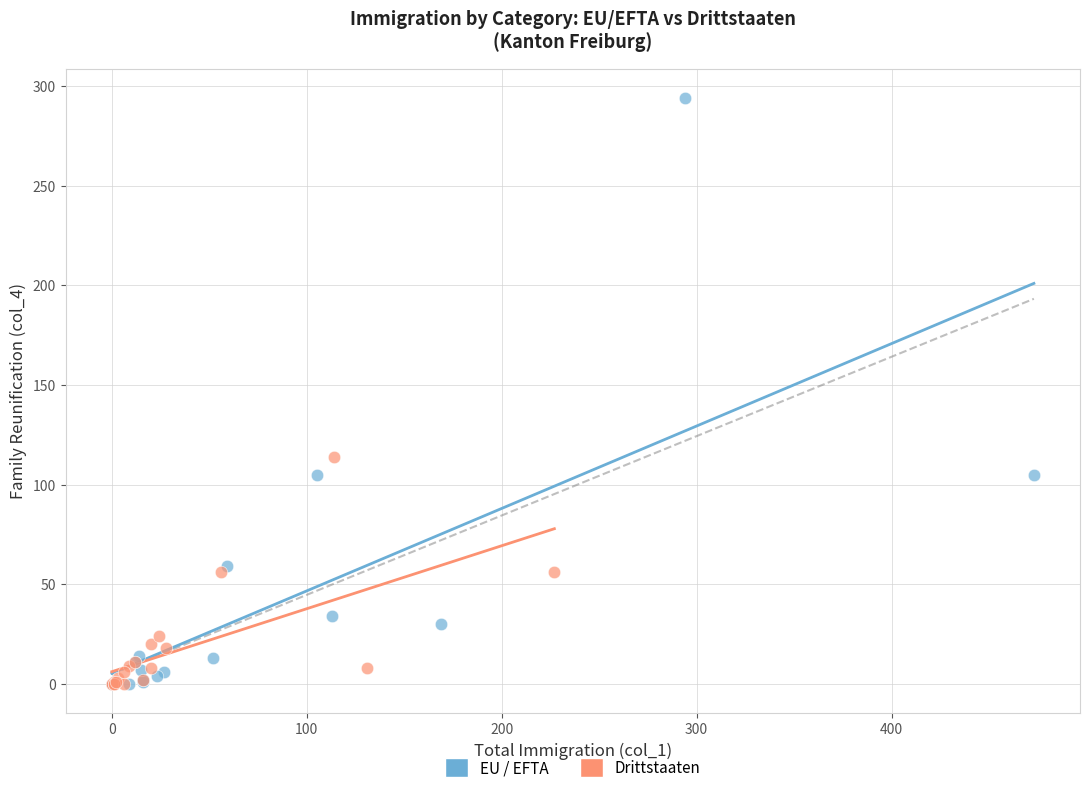

Which series reaches the maximum Y coordinate?

EU / EFTA